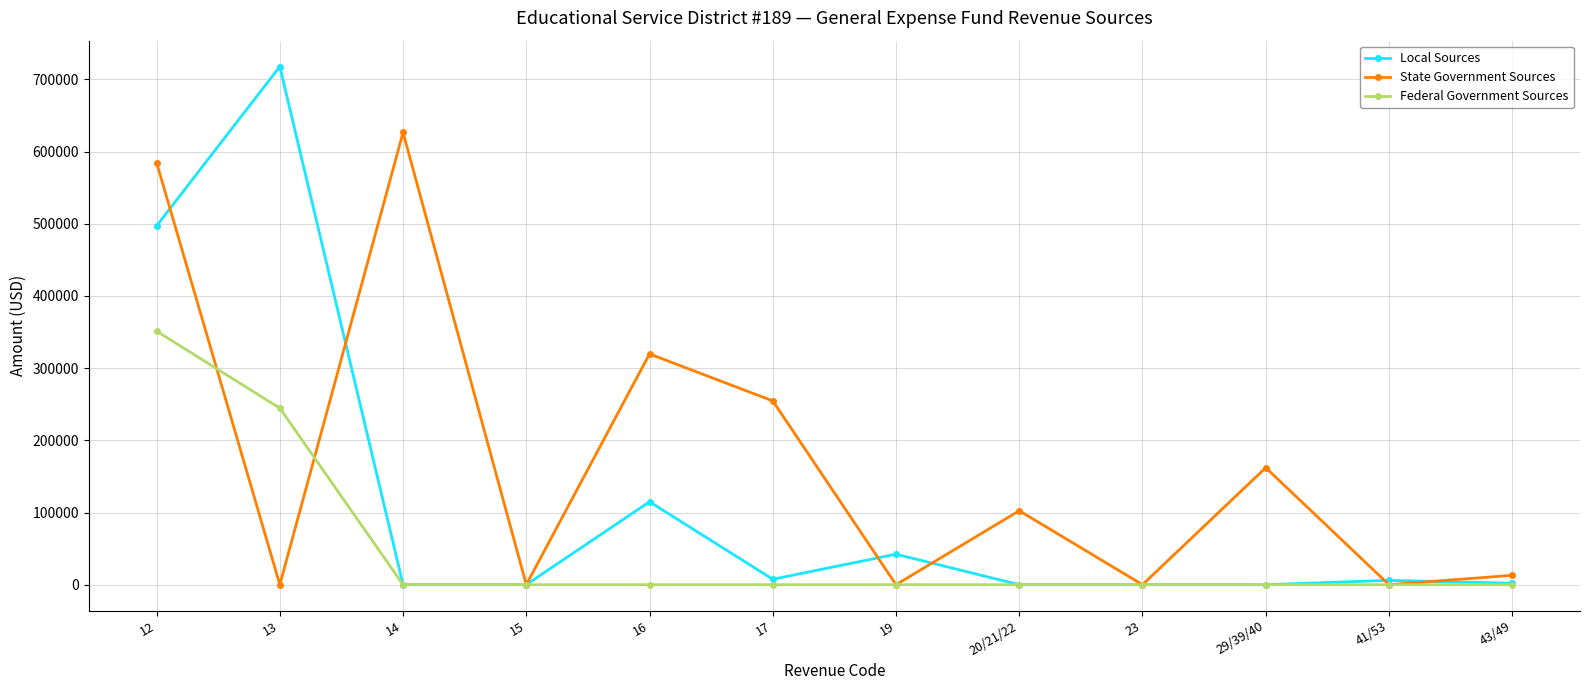

What is the label of the 5th point from the right?

20/21/22